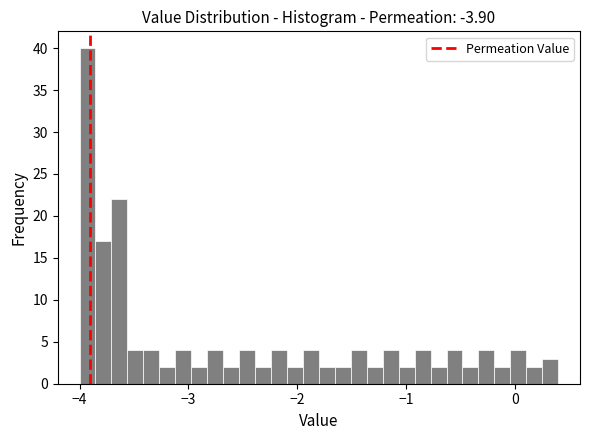

Read against the x-axis, roughly where is the centre of the tallest bar?

-3.9